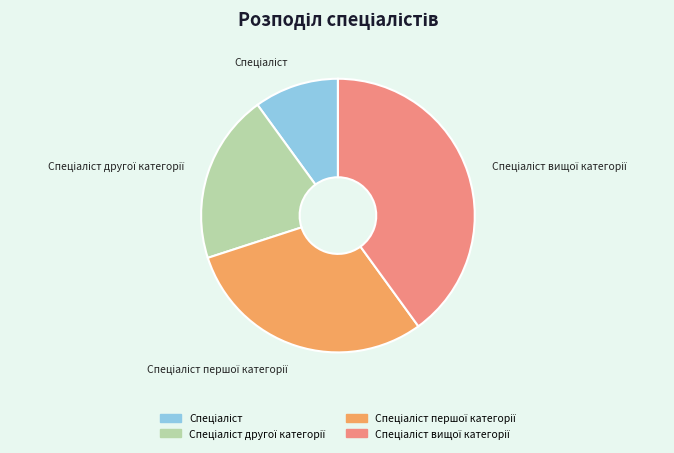

How many slices are in this pie chart?

4